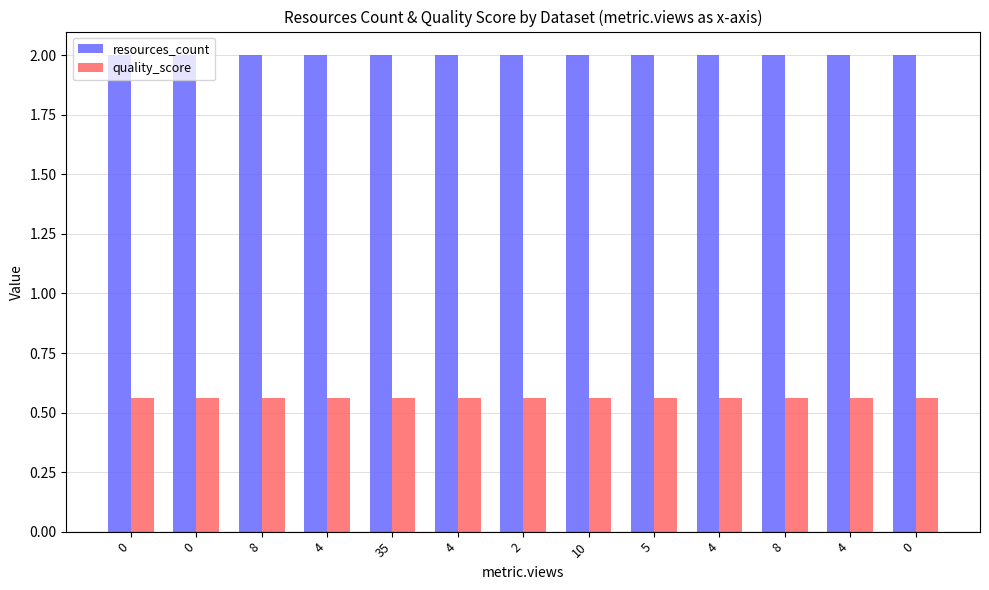

How many series are shown in this chart?

2